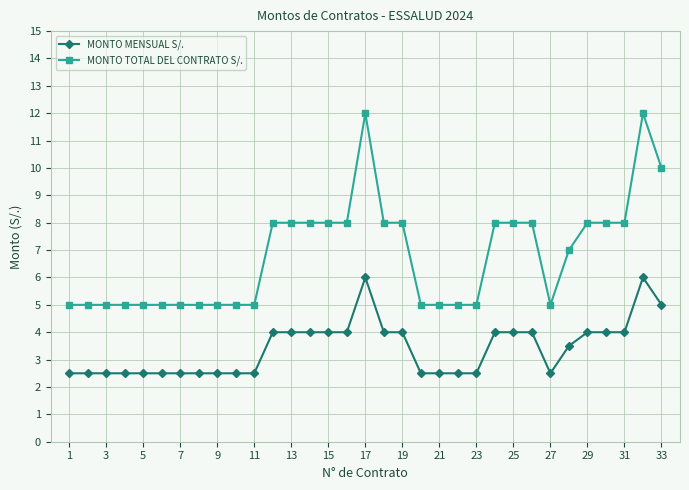

Rank the series by their maximum value, from highest to lowest.

MONTO TOTAL DEL CONTRATO S/., MONTO MENSUAL S/.